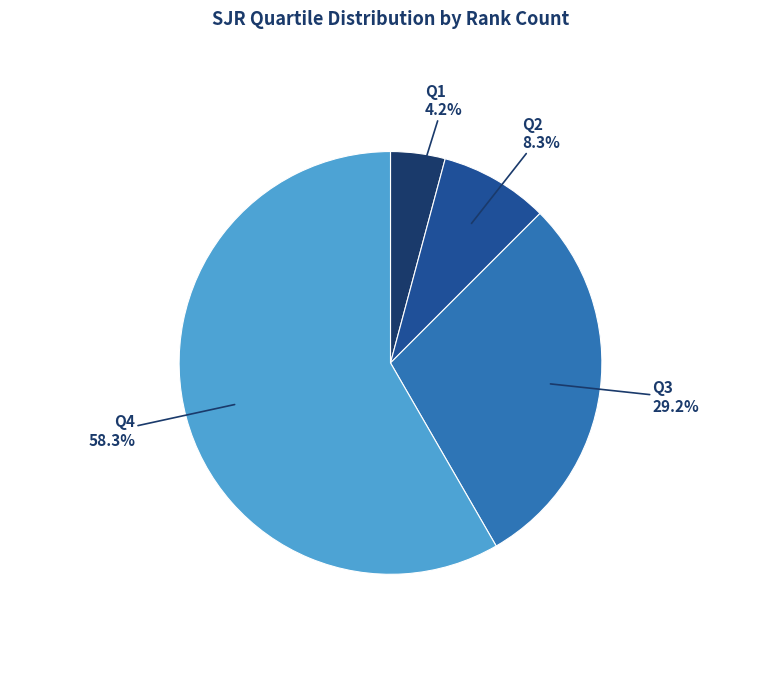

The Q3 slice represents 29% of the pie. True or false?

True